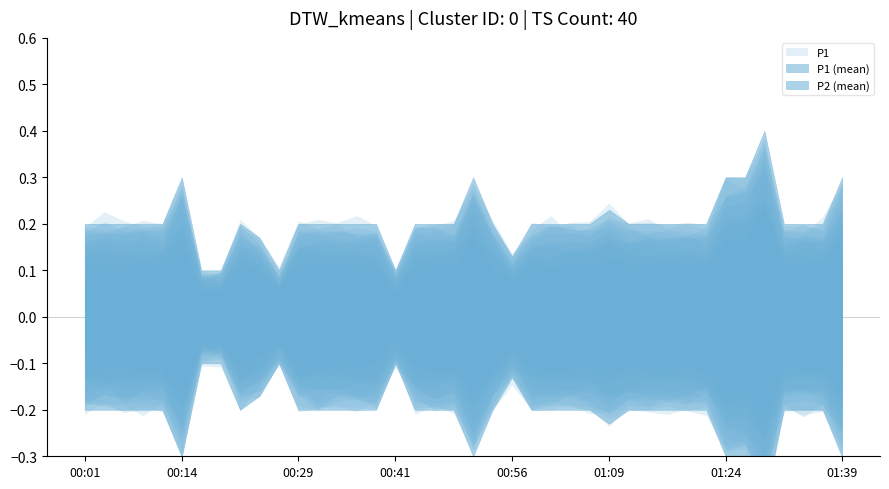

True or false: P1 has more than 2 interior local peaks.

True